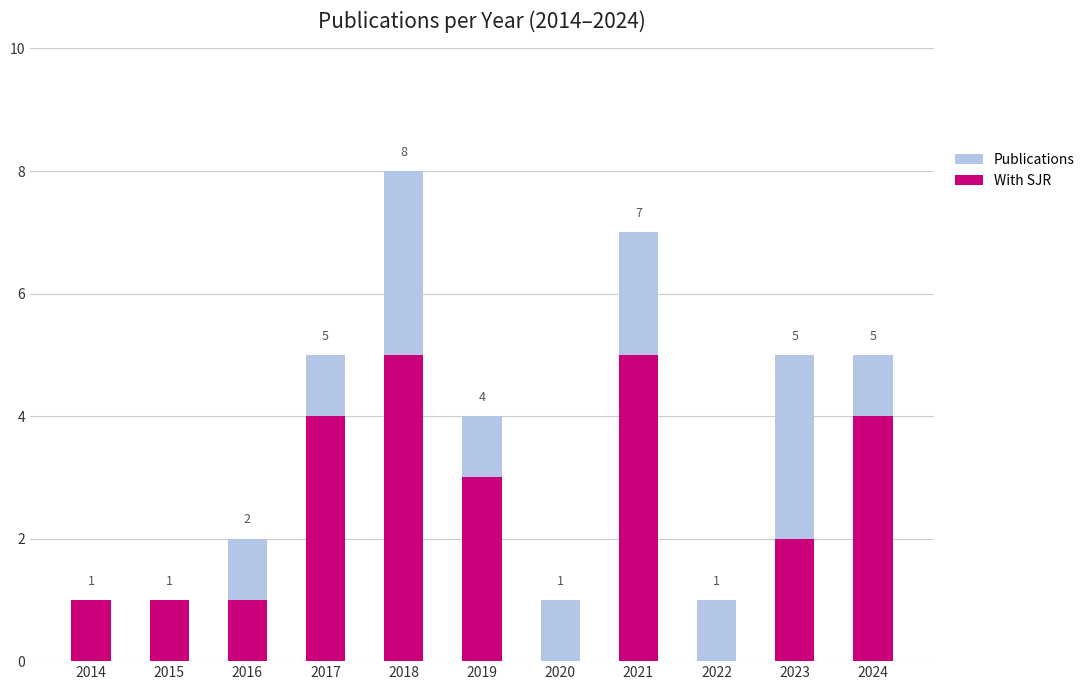

What is the sum of the With SJR values at 2021 and 2016?

6